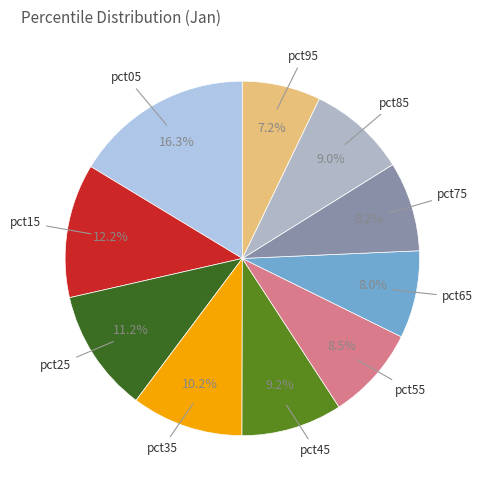

Rank the categories by value from lowest to highest.

pct95, pct65, pct75, pct55, pct85, pct45, pct35, pct25, pct15, pct05